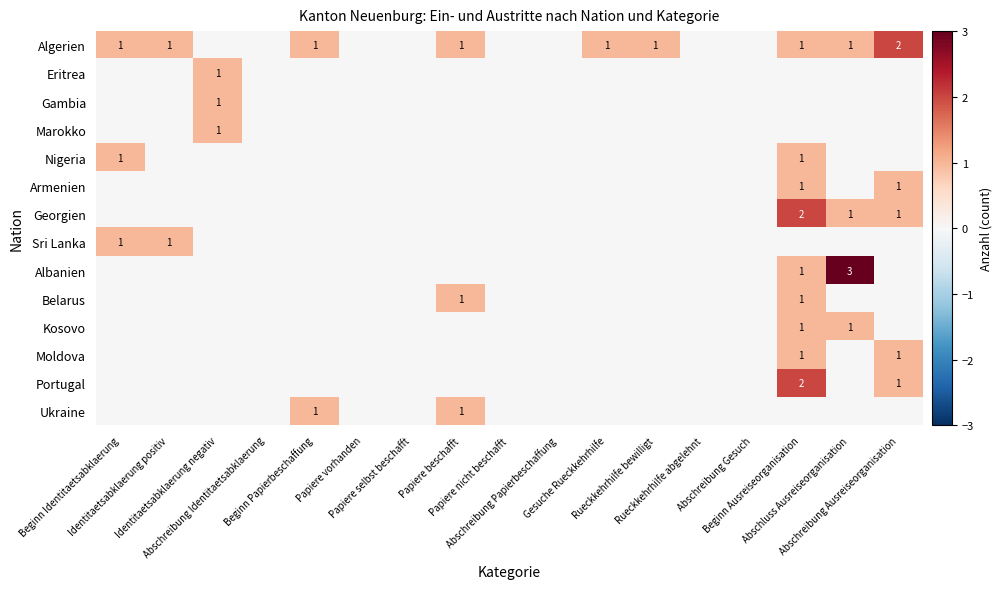

What is the total value across all series at Beginn Ausreiseorganisation?

11